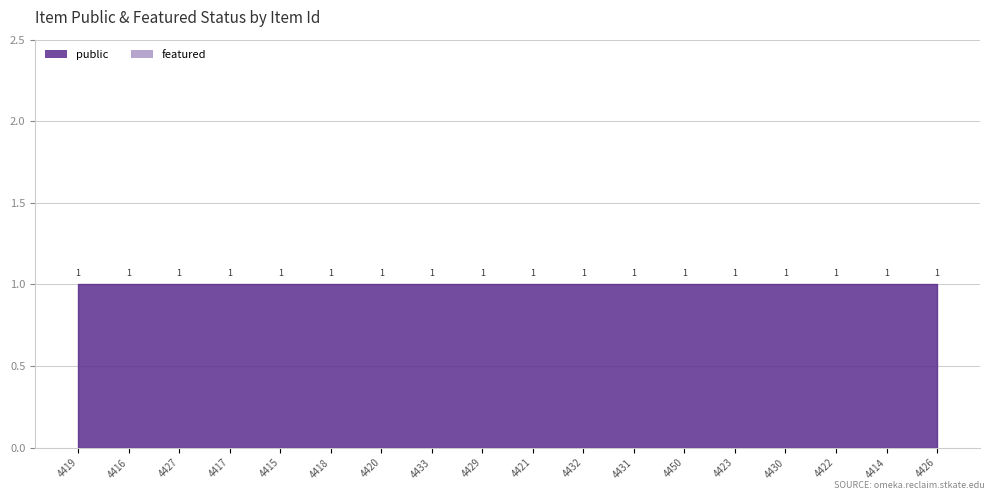

What is the sum of the public values at 4426 and 4431?

2